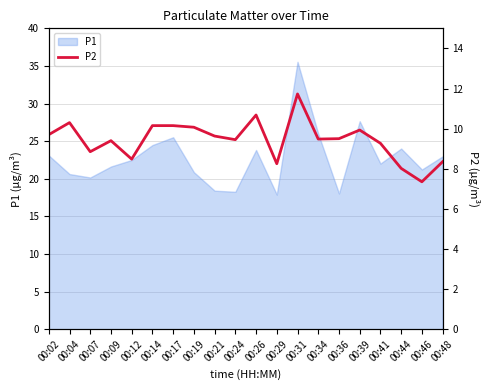

The P1 series shows 22.5 at 00:12. True or false?

True